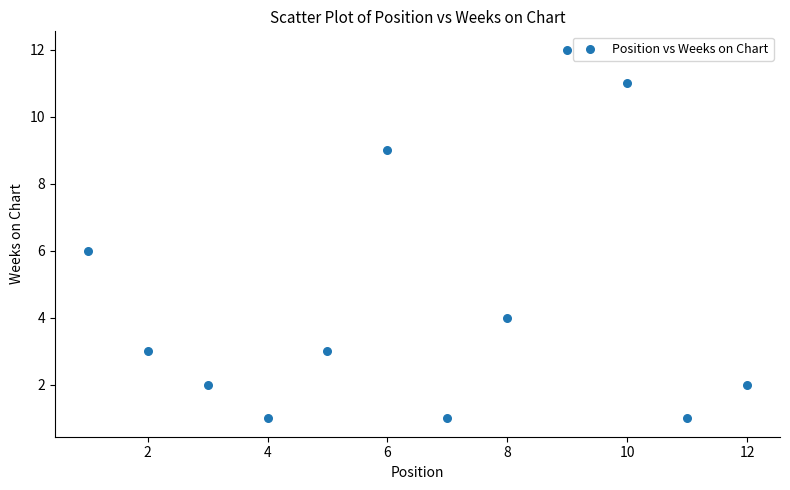

What is the range of X values (max minus min)?

11